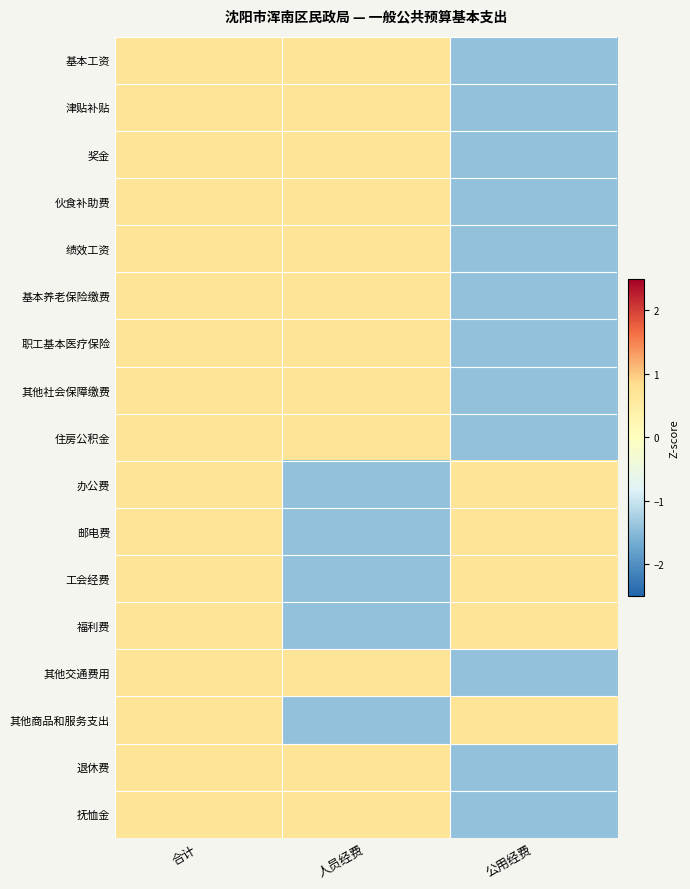

How many data points does each series have?

3